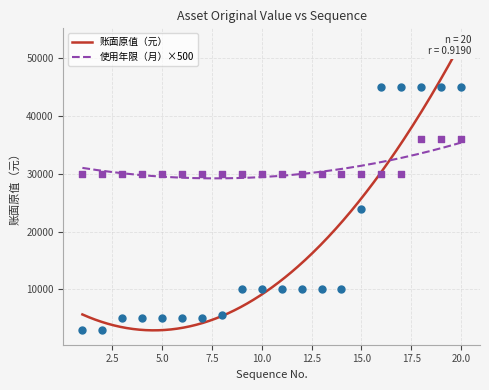

At how many categories does at least one series exceed 32072?

5